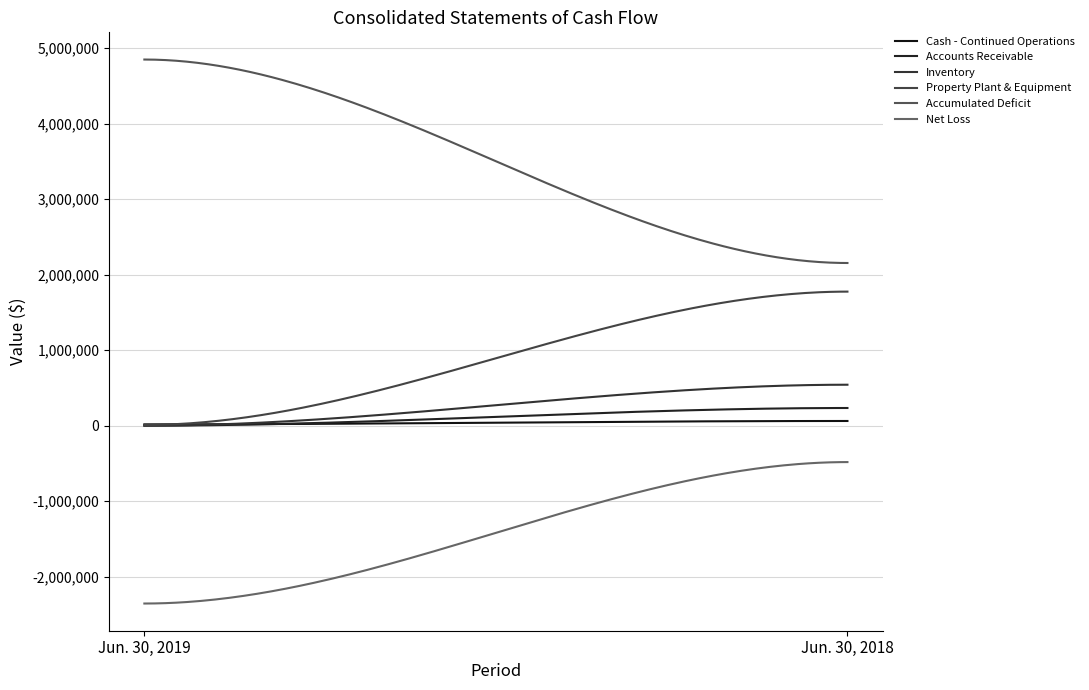

Does the chart have visible grid lines?

Yes